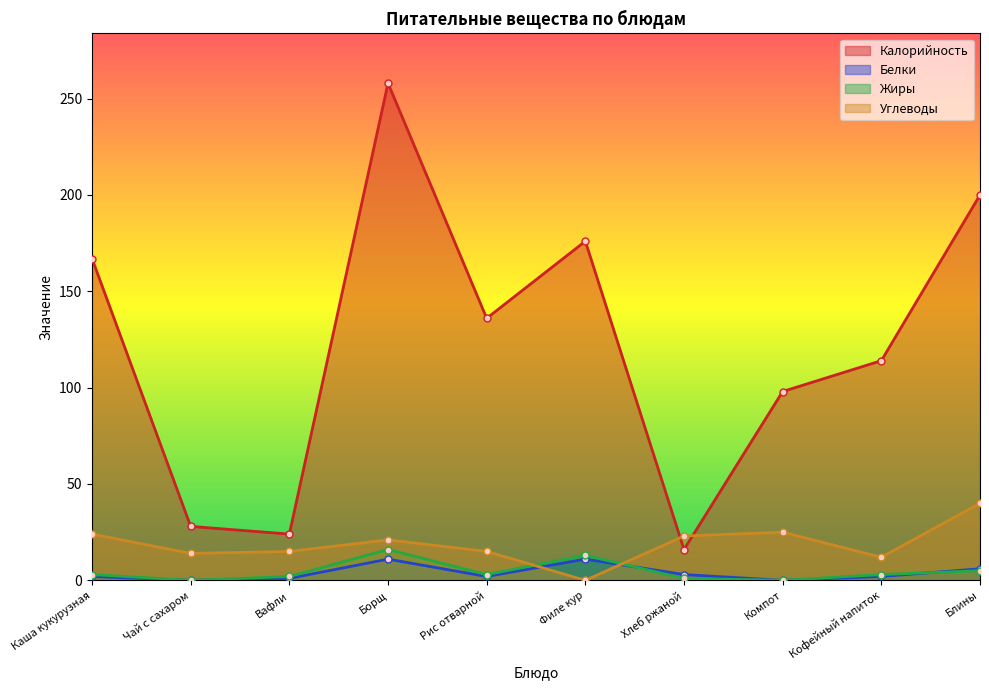

What is the label of the 9th point from the right?

Чай с сахаром